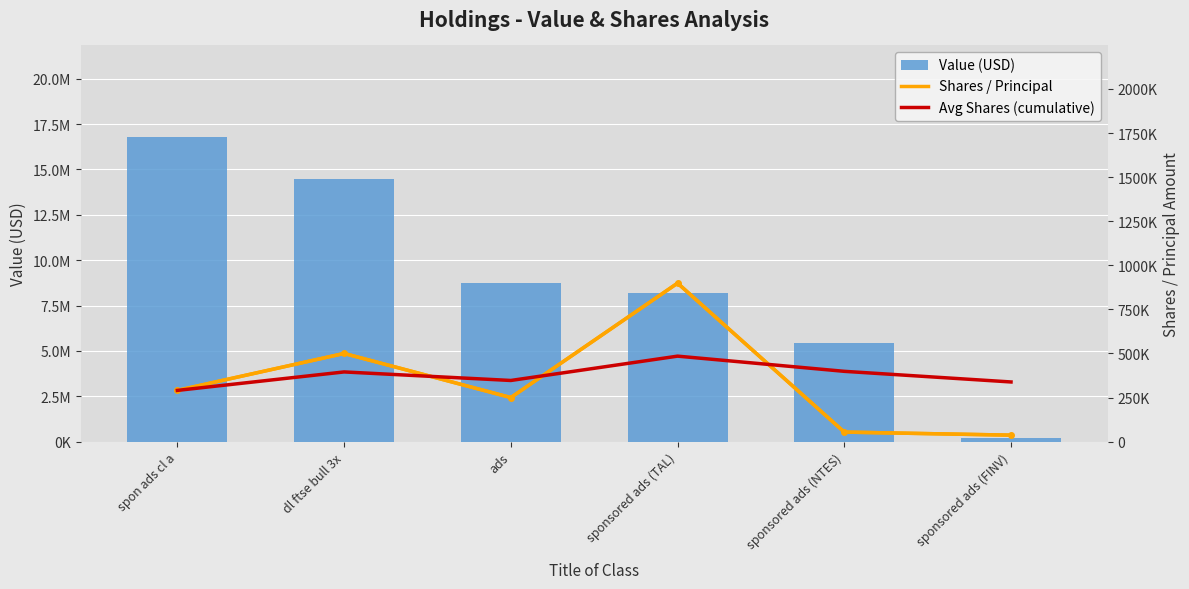

How many groups of bars are there?

6